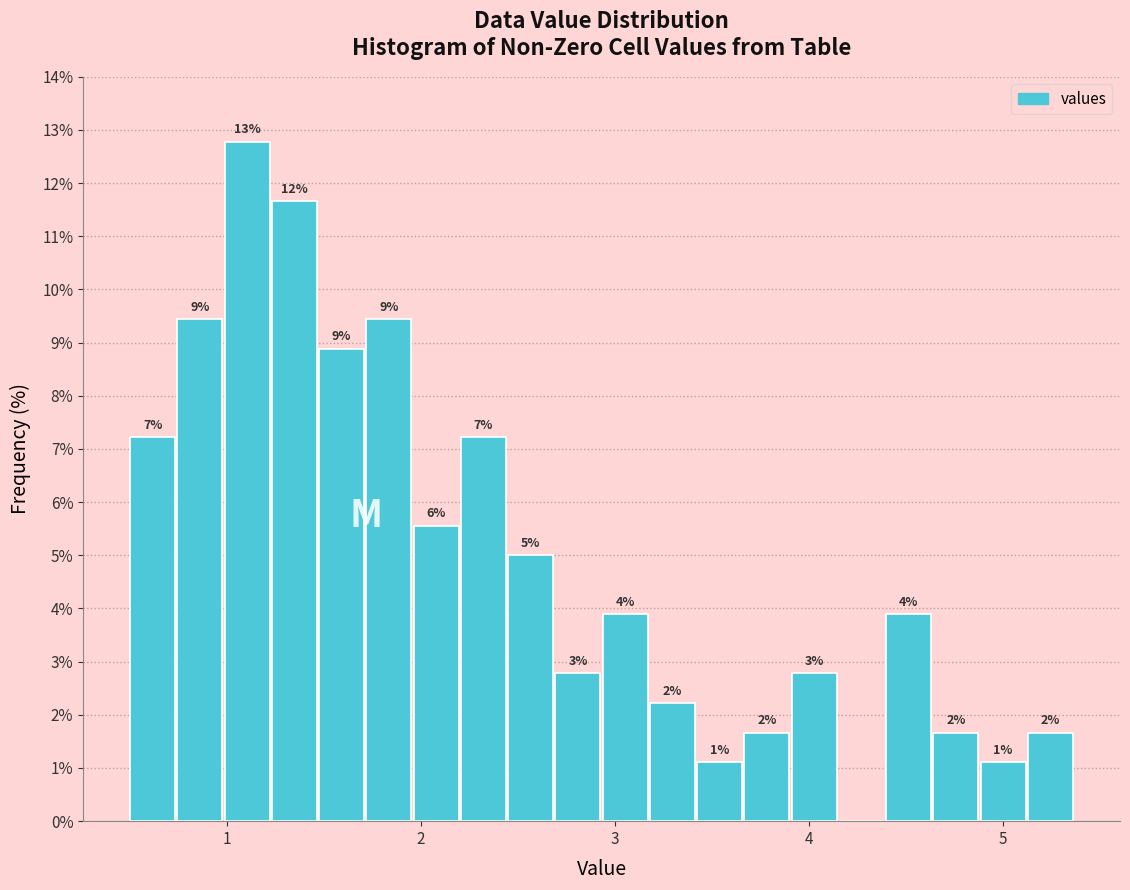

Read against the x-axis, roughly where is the centre of the tallest bar?

1.1